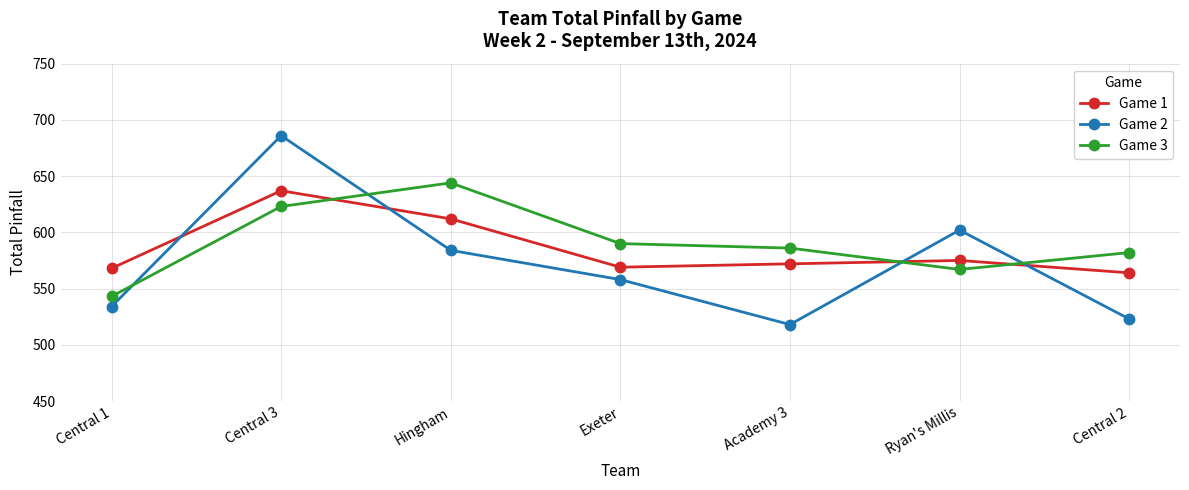

What is the difference between the maximum and minimum values in the Game 1 series?

73